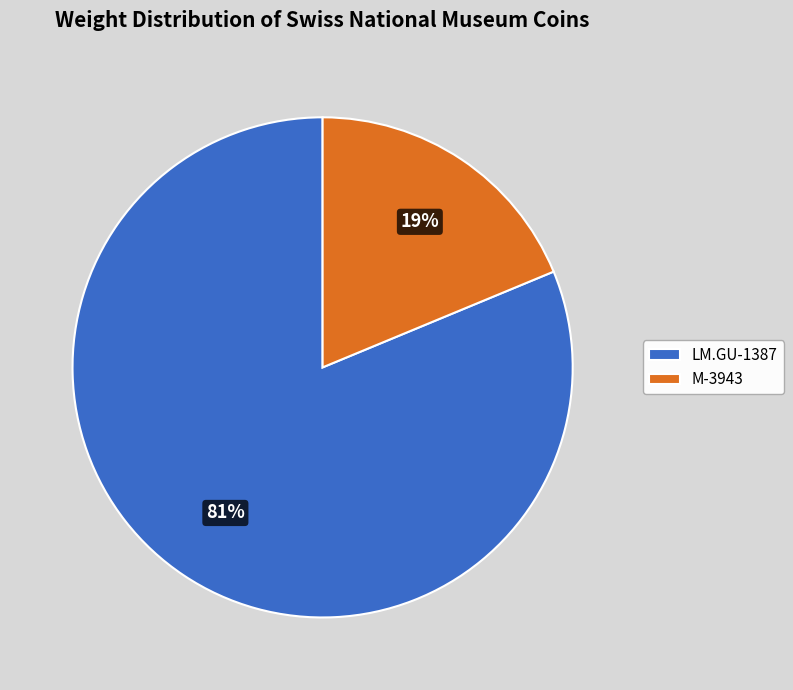

Which slice is the smallest?

M-3943